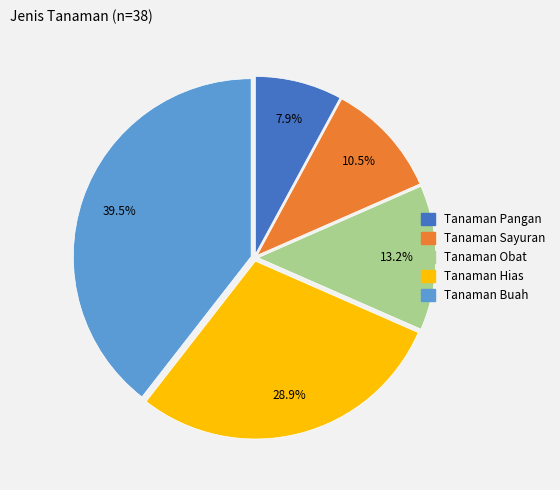

Does Tanaman Pangan represent more than half of the total?

No